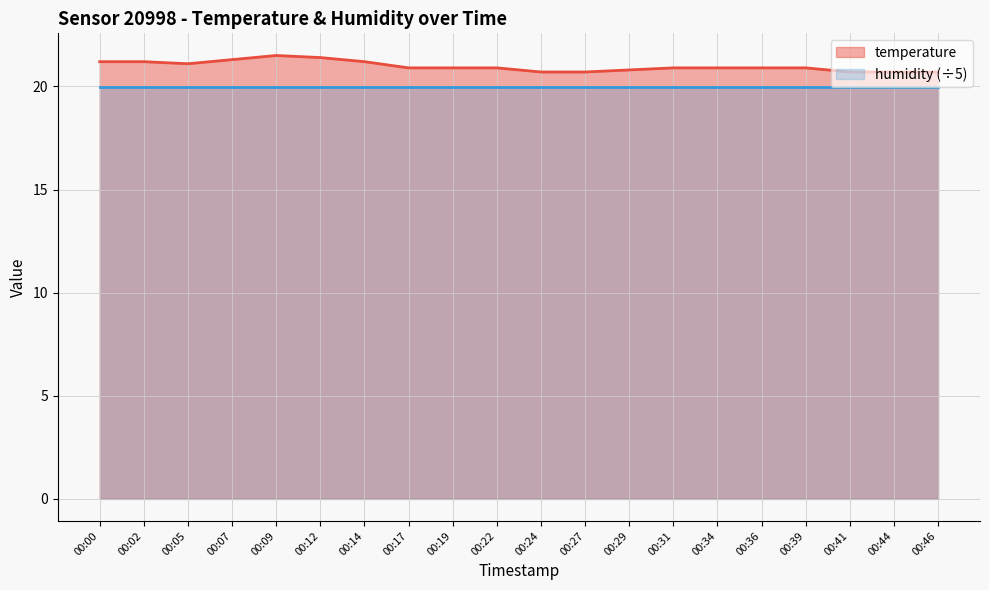

How many interior local valleys (lower than both neighbors) does the data have?

1